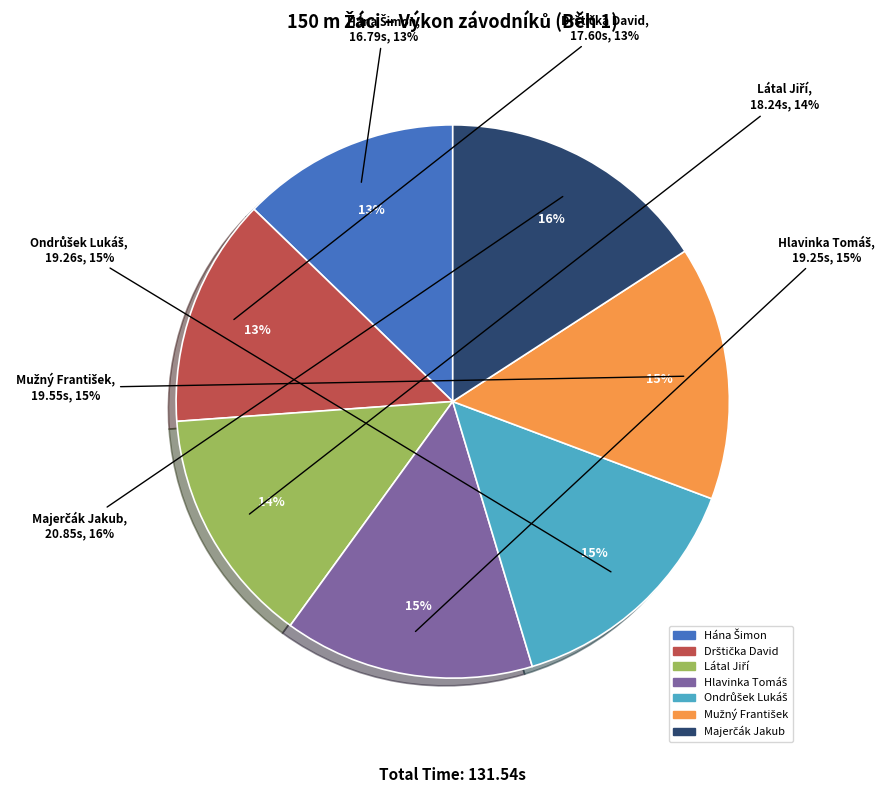

Which category has the biggest portion of the pie?

Majerčák Jakub